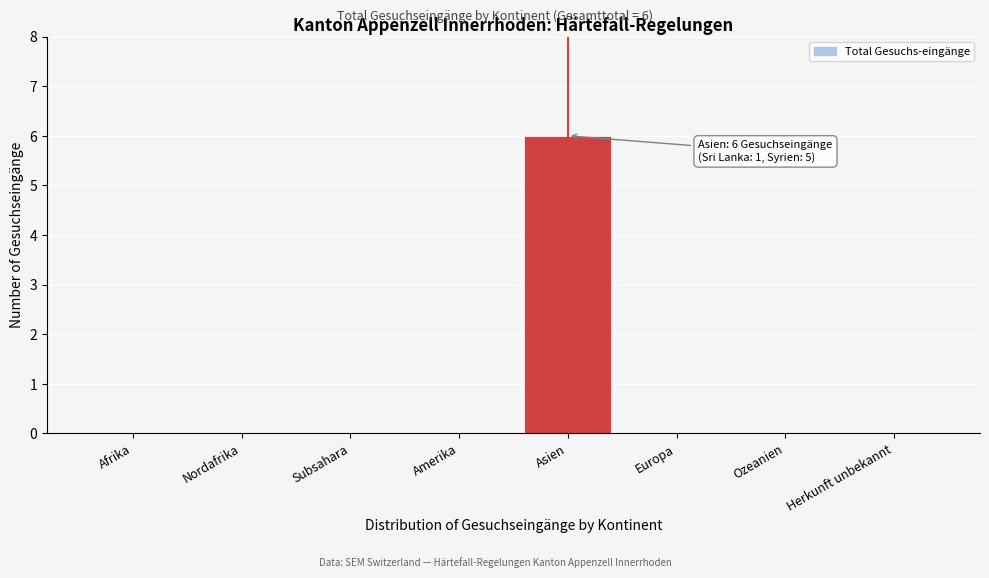

Reading left to right, what are all the values shown in this chart?

Afrika=0	Nordafrika=0	Subsahara=0	Amerika=0	Asien=6	Europa=0	Ozeanien=0	Herkunft unbekannt=0